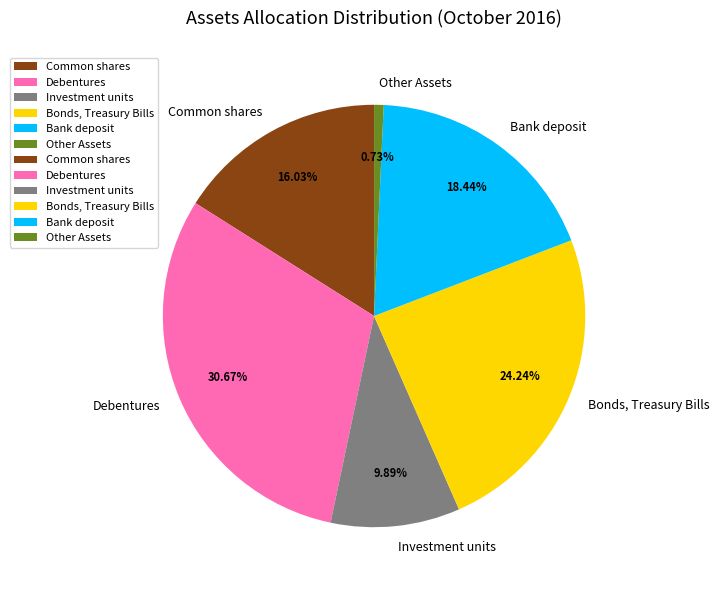

Combined, do Common shares and Other Assets account for over 50%?

No